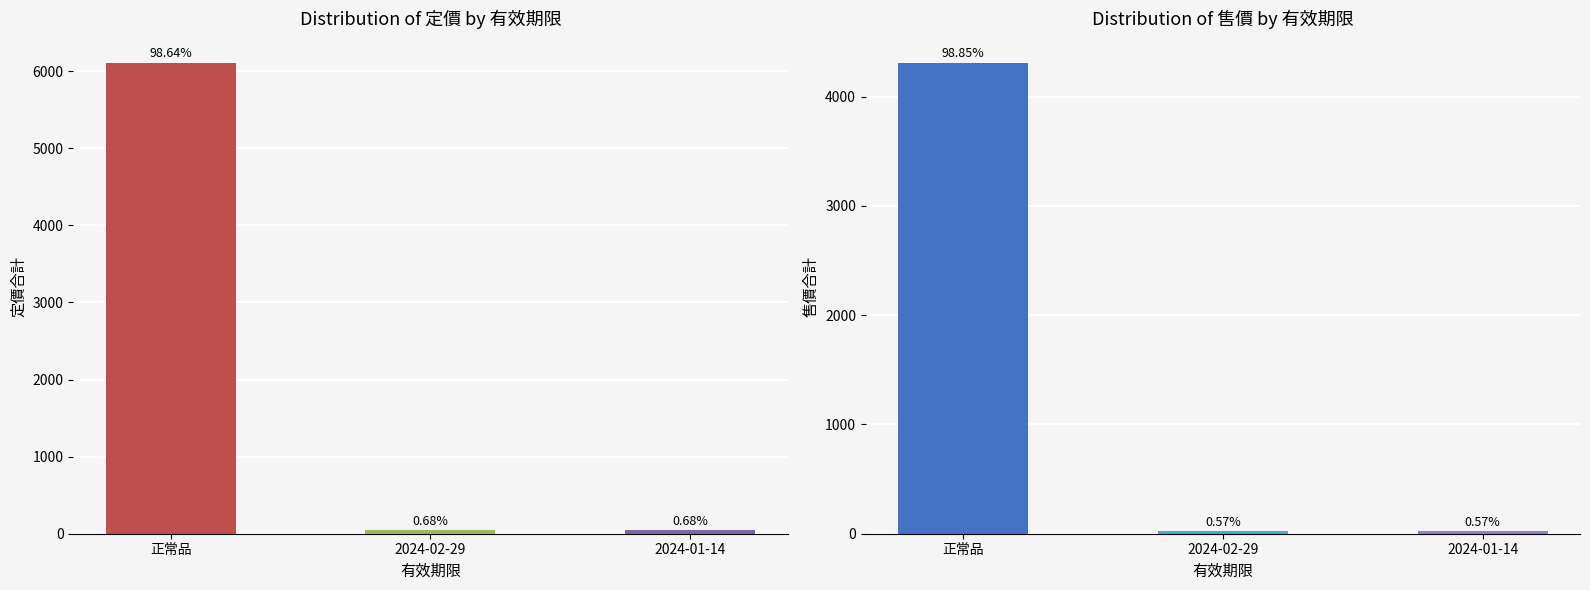

What is the label of the 3rd bar from the left?

2024-01-14